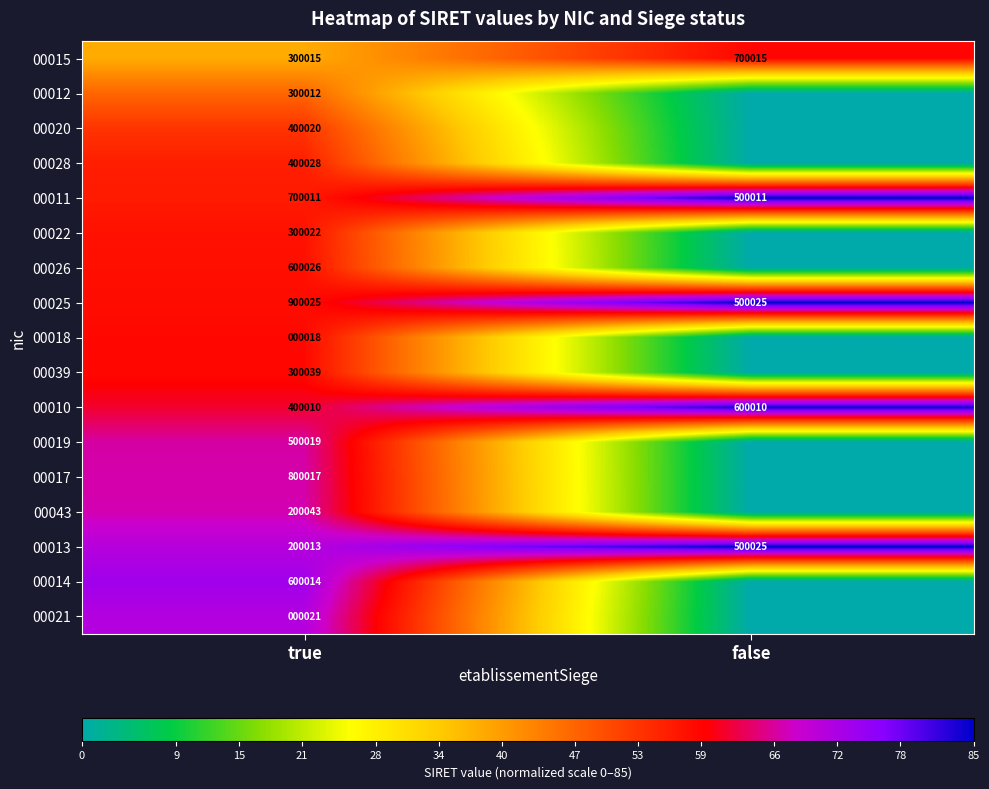

How many values in the 00011 series are below 700011?

1